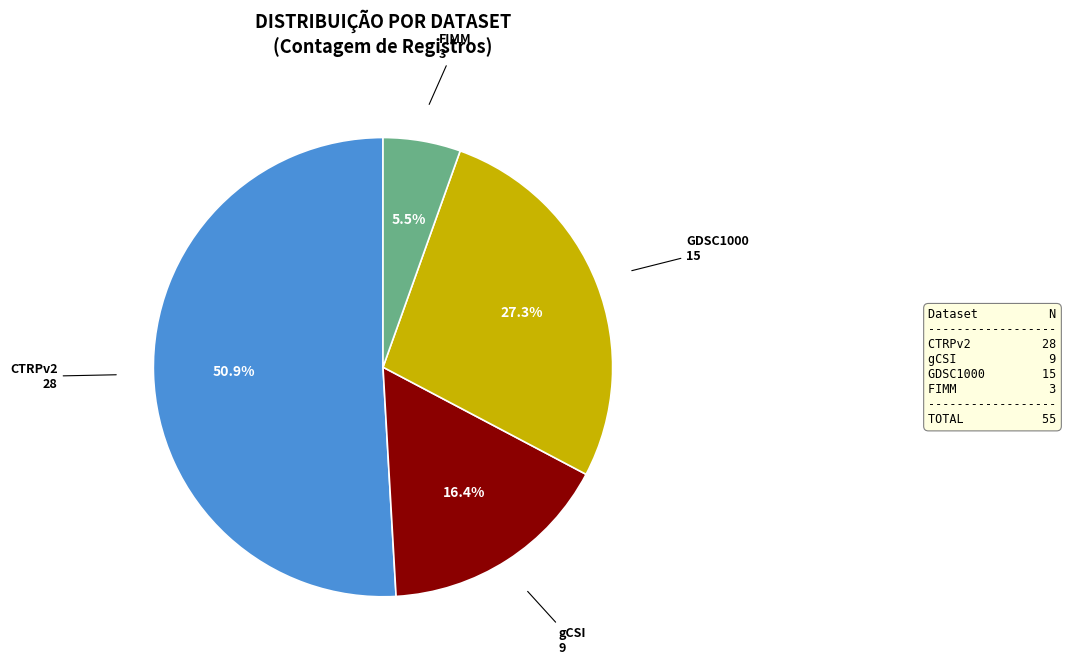

How many slices are in this pie chart?

4